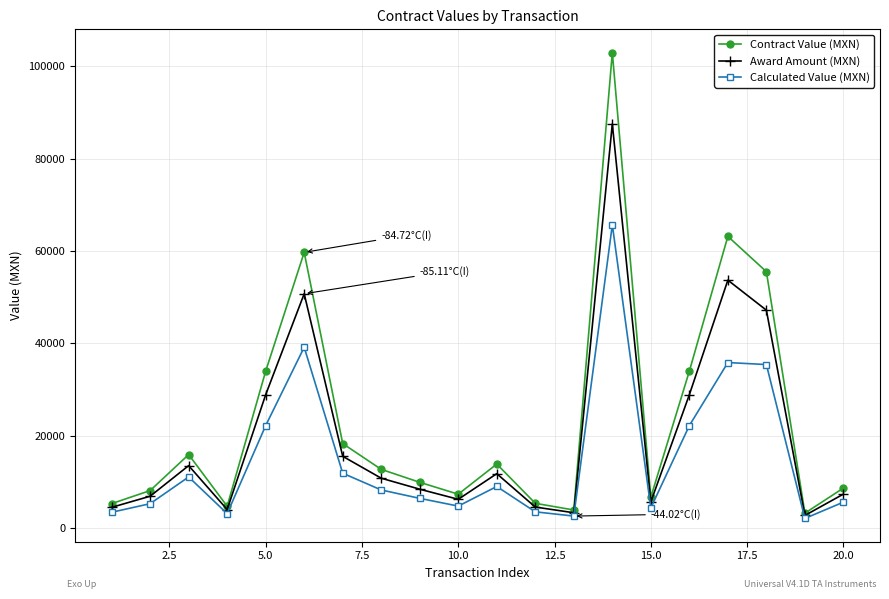

Which series has the largest range (max minus min)?

Contract Value (MXN)